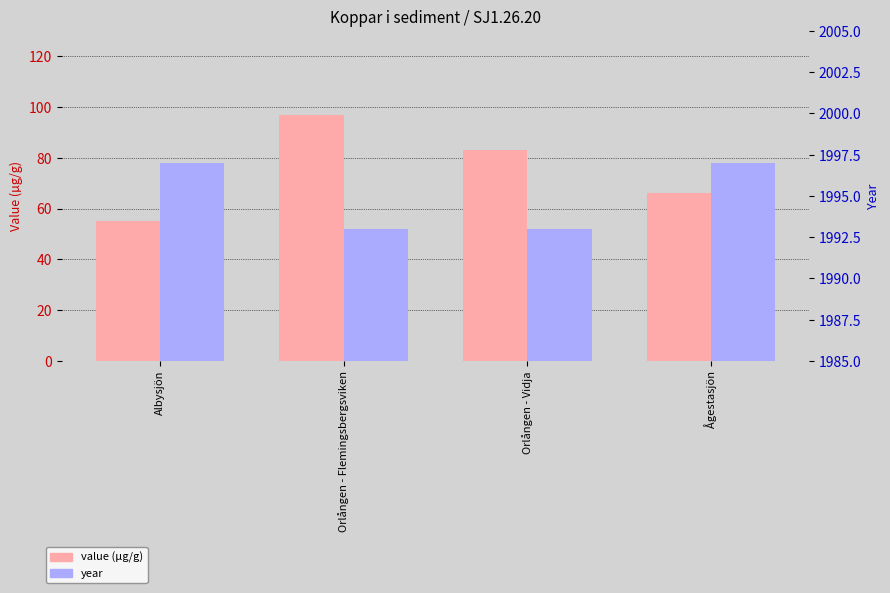

Is the value of Value at Ågestasjön greater than the value of Year at Ågestasjön?

No